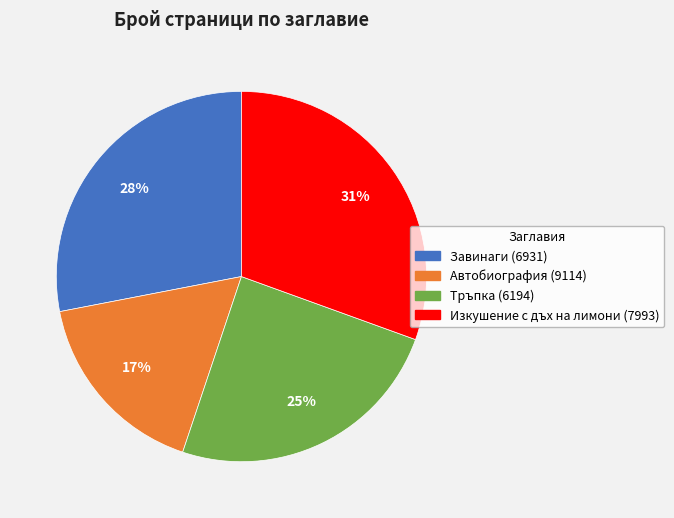

The Тръпка (6194) slice represents 33% of the pie. True or false?

False